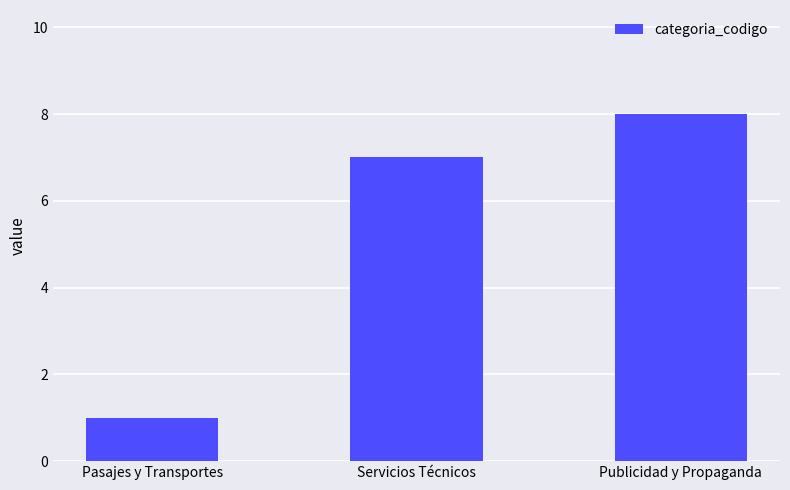

What is the sum of the values at Pasajes y Transportes and Publicidad y Propaganda?

9